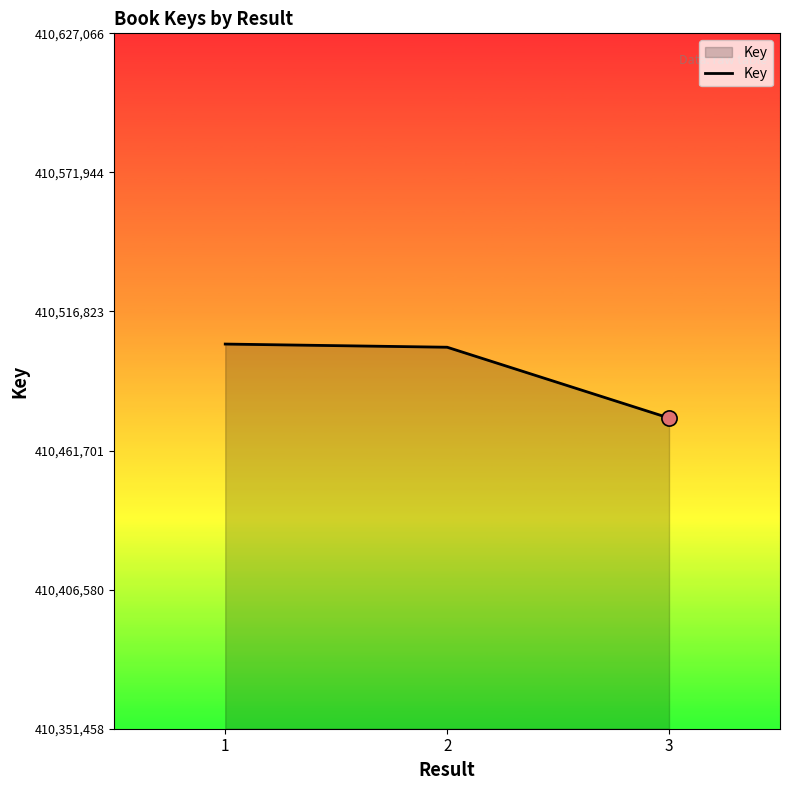

Approximately how many times larger is the value at 3 compared to 1?

1.0